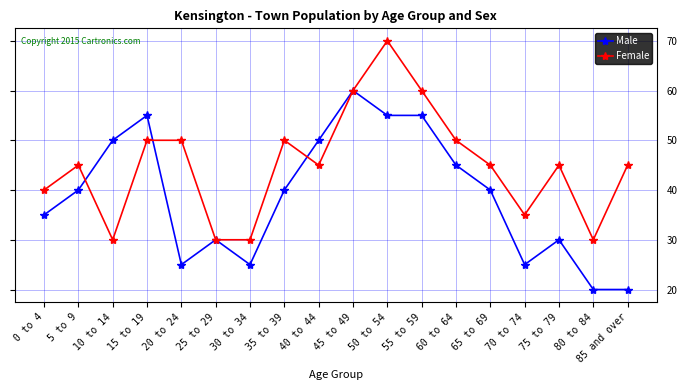

What is the average value of the Male series?

39